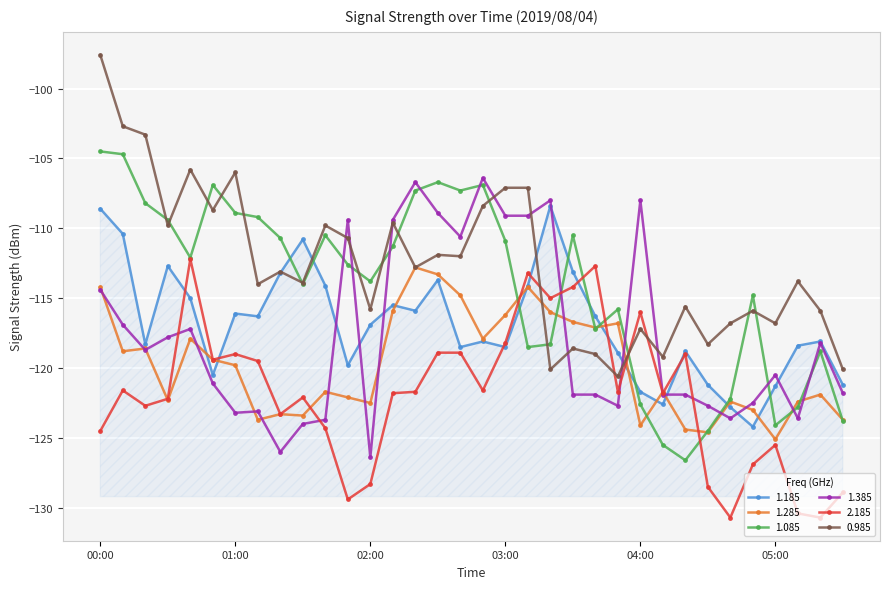

True or false: 1.185 and 1.285 cross at least once.

True